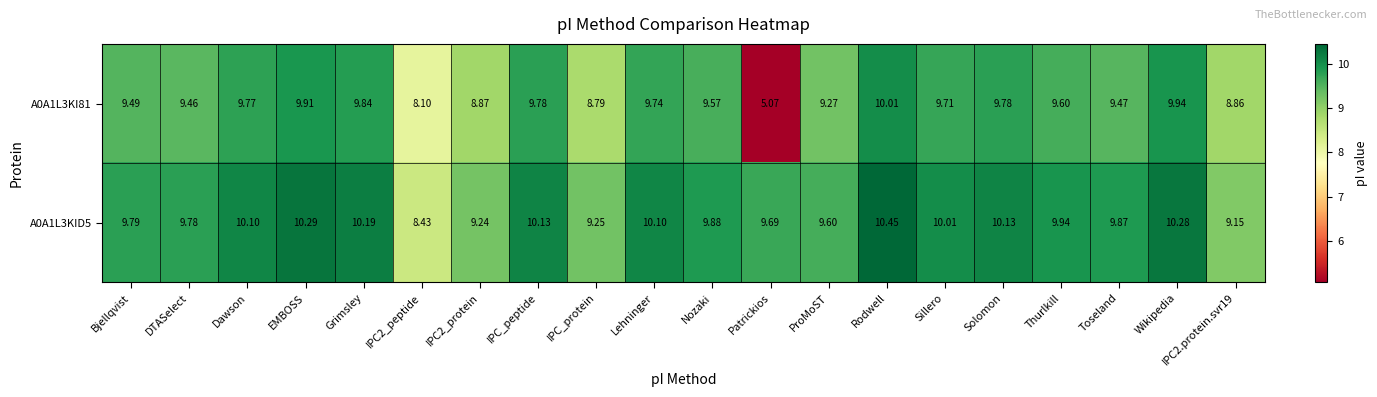

Is the value of A0A1L3KID5 at ProMoST greater than the value of A0A1L3KI81 at Dawson?

No